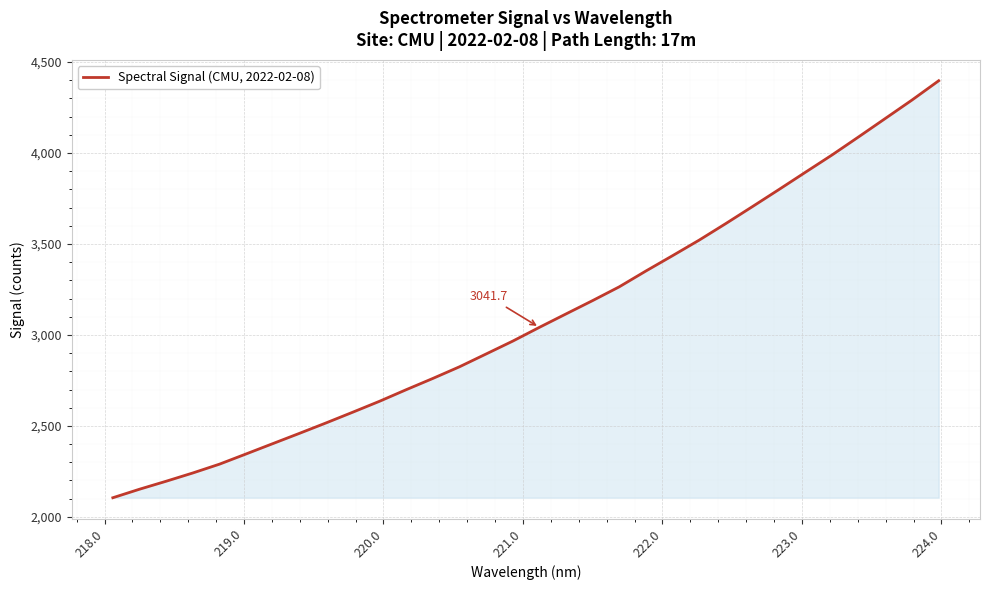

What is the difference between the maximum and minimum values?

2292.0